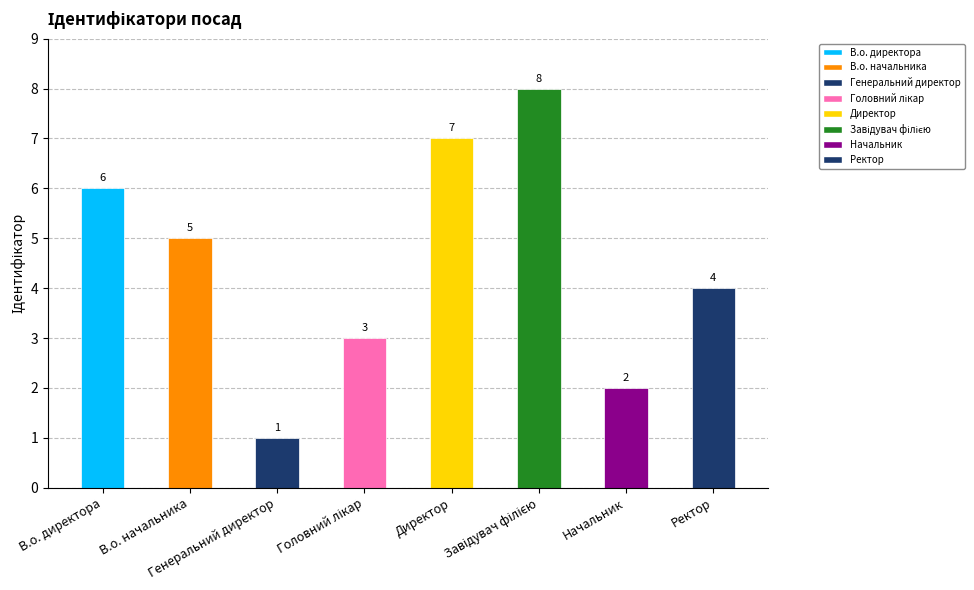

What is the sum of the values at Ректор and Генеральний директор?

5